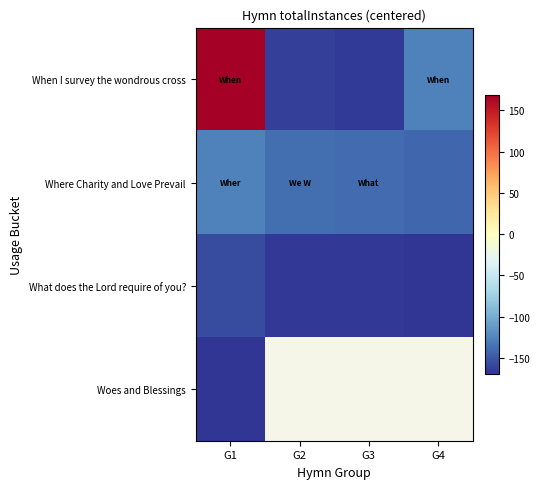

Is it true that What does the Lord require of you? equals -166.7 at G3?

True